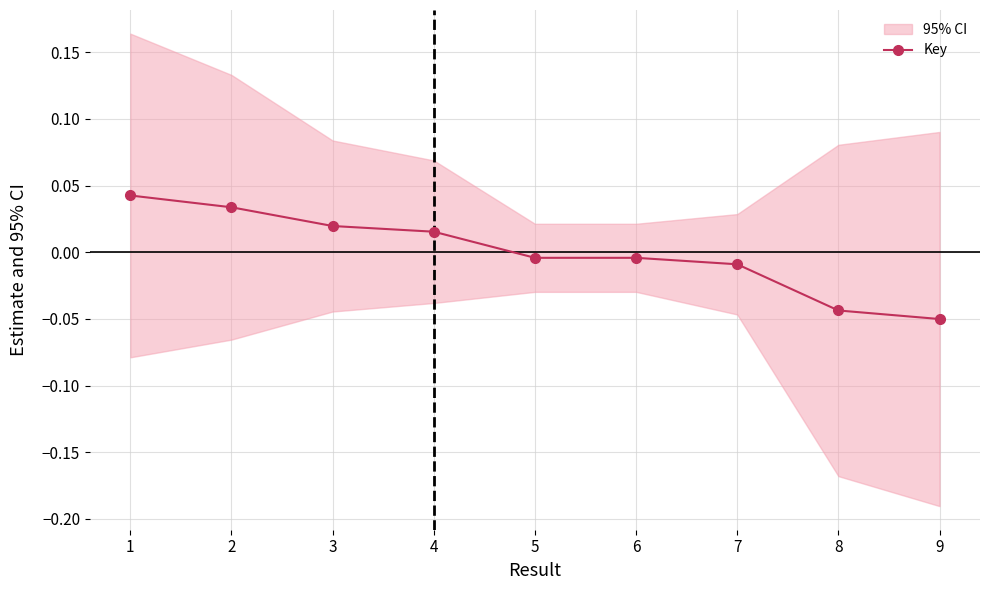

Reading right to left, extract all data points from this chart.

9=-0.1	8=-0.0	7=-0.0	6=-0.0	5=-0.0	4=0.0	3=0.0	2=0.0	1=0.0